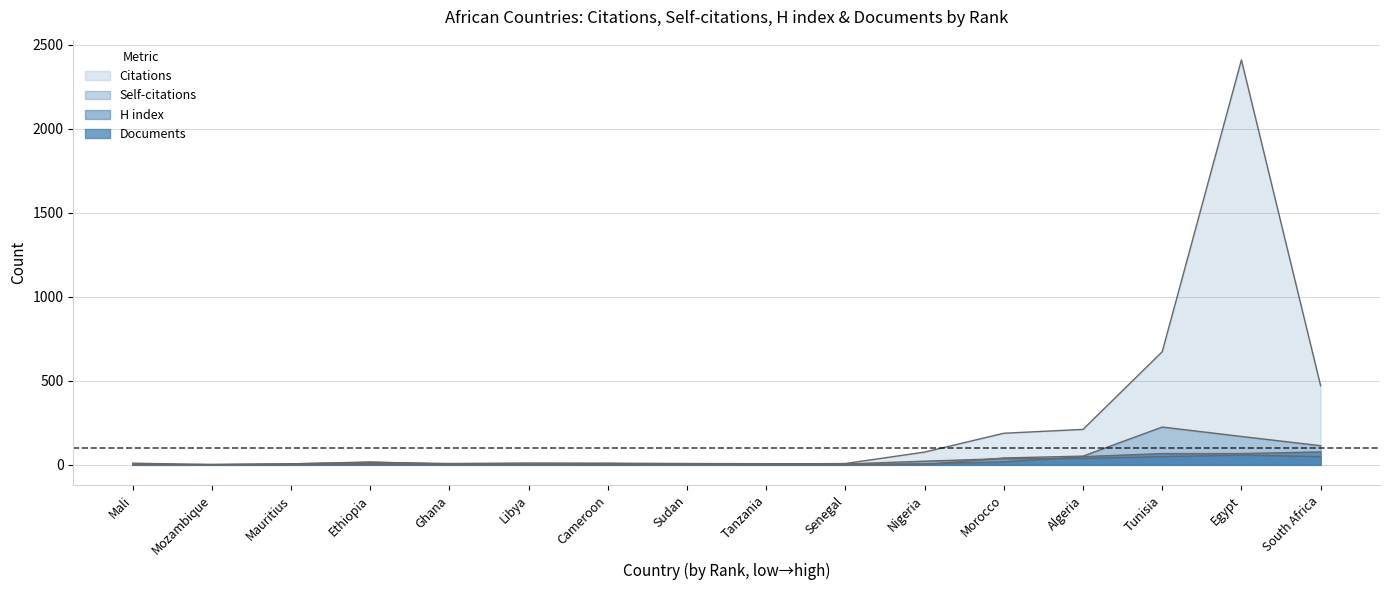

What is the difference between the Self-citations values at Mozambique and South Africa?

114